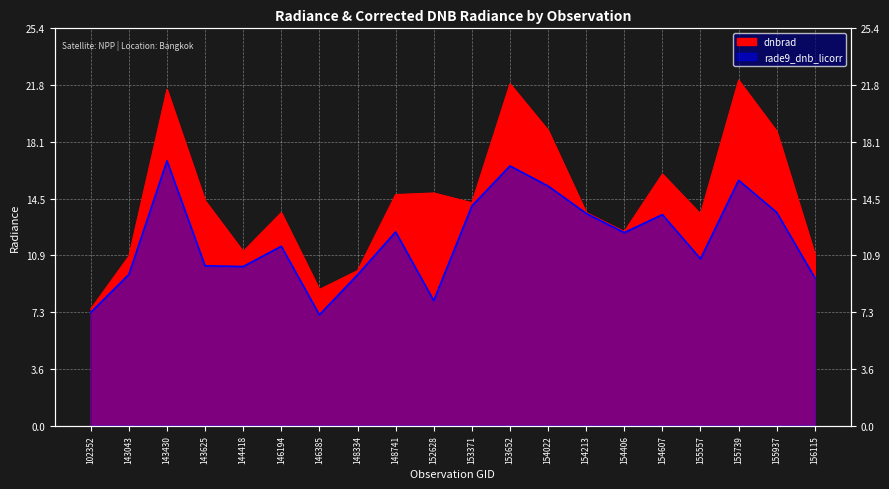

What is the total value across all series at 153652?

38.4